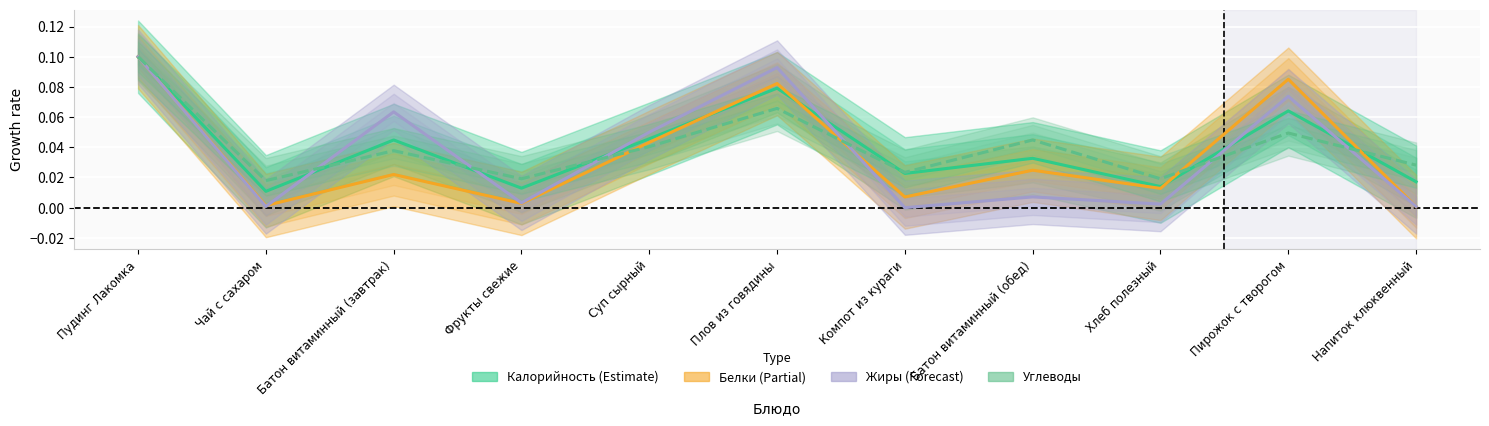

List the series in order of their peak value, lowest first.

Калорийность, Белки, Жиры, Углеводы